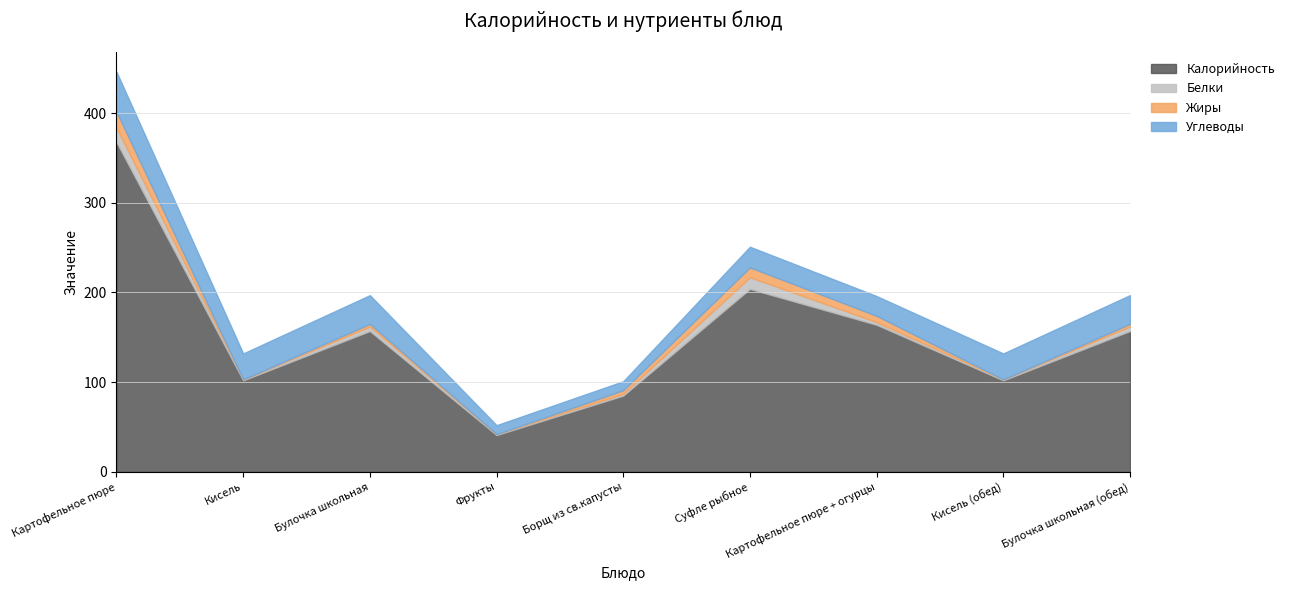

How many lines are shown in the chart?

4